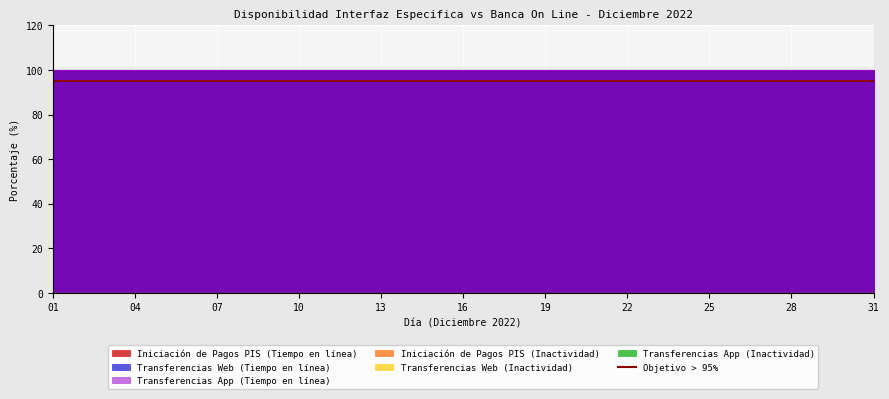

At which category is the sum across all series the highest?

01